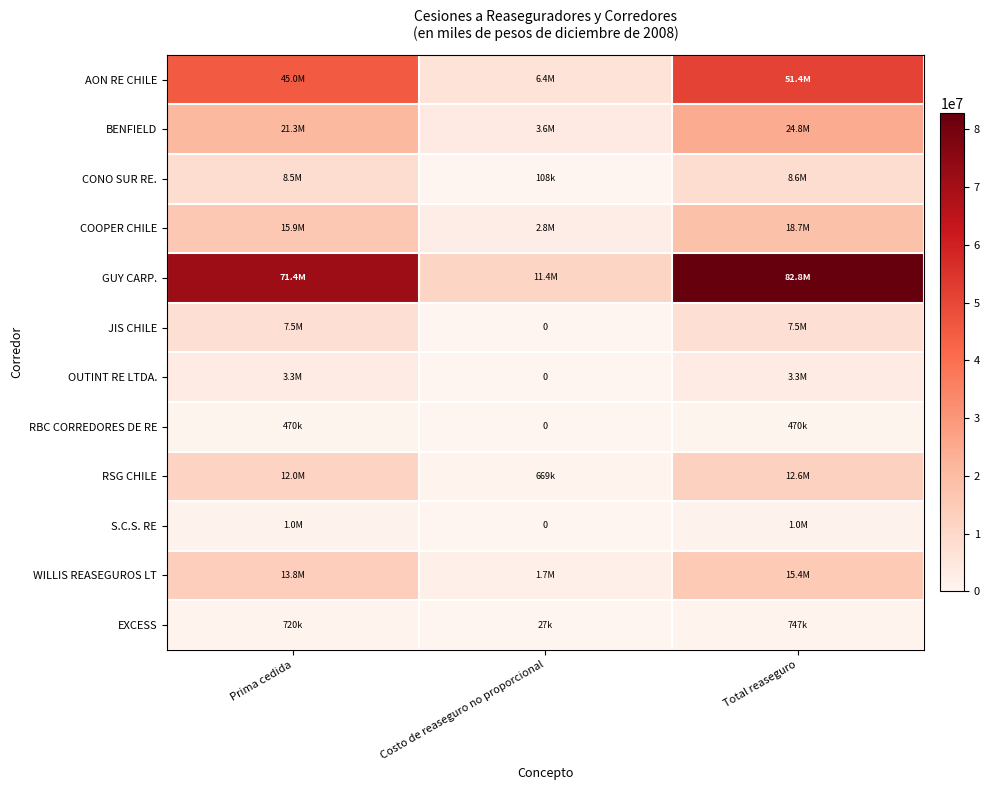

Which series has the largest total across all categories?

GUY CARP.